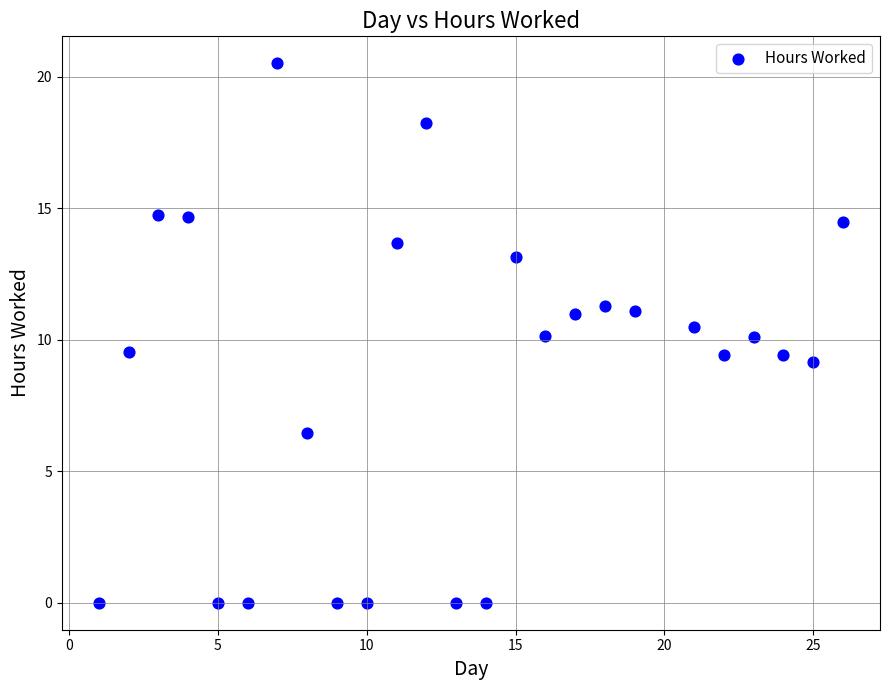

List the coordinates of all points as (X, Y) pairs, reading left to right.

(1.0, 0.0)  (2.0, 9.5)  (3.0, 14.7)  (4.0, 14.7)  (5.0, 0.0)  (6.0, 0.0)  (7.0, 20.5)  (8.0, 6.5)  (9.0, 0.0)  (10.0, 0.0)  (11.0, 13.7)  (12.0, 18.3)  (13.0, 0.0)  (14.0, 0.0)  (15.0, 13.2)  (16.0, 10.1)  (17.0, 11.0)  (18.0, 11.3)  (19.0, 11.1)  (21.0, 10.5)  (22.0, 9.4)  (23.0, 10.1)  (24.0, 9.4)  (25.0, 9.2)  (26.0, 14.5)